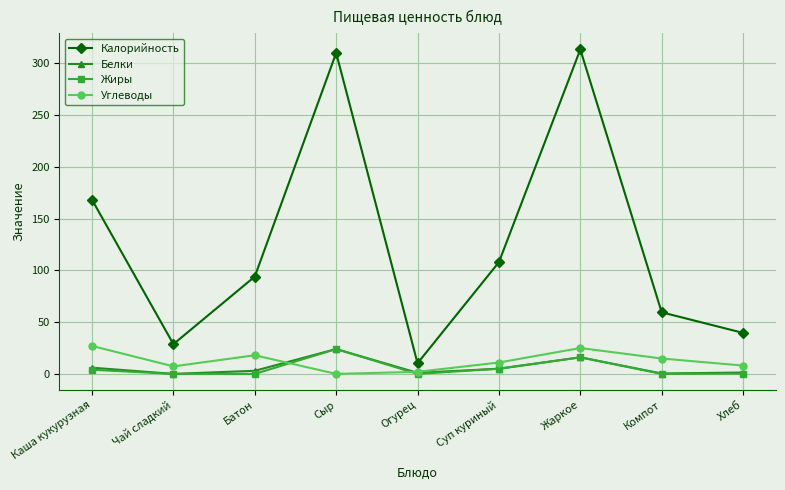

What is the total value across all series at Компот?

74.7